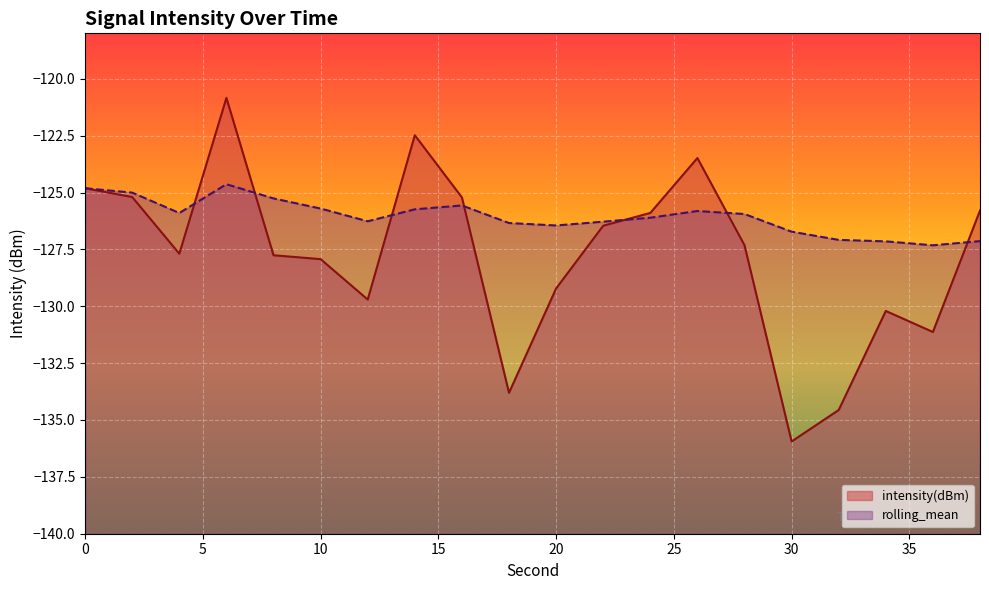

List the series in order of their peak value, highest first.

intensity(dBm), rolling_mean